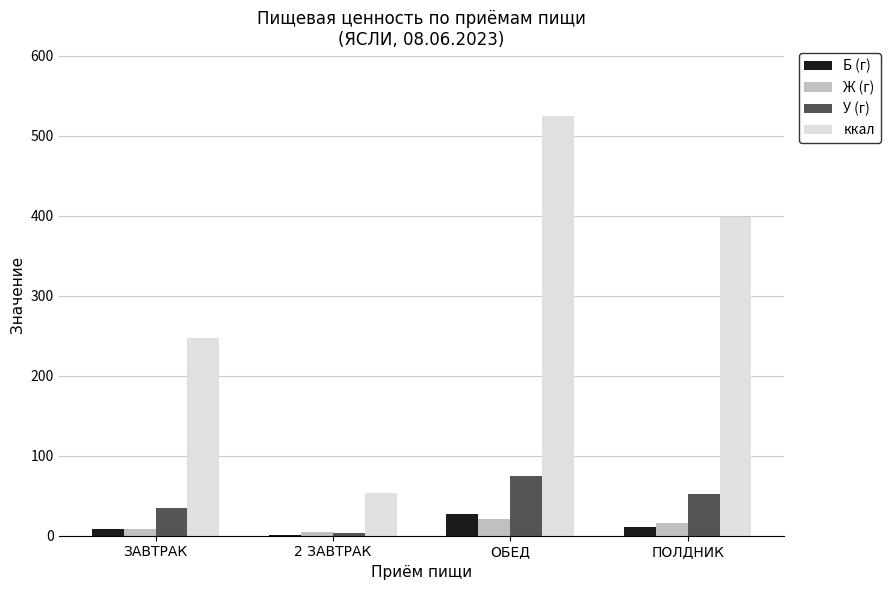

Which category has the highest value across all series?

ОБЕД